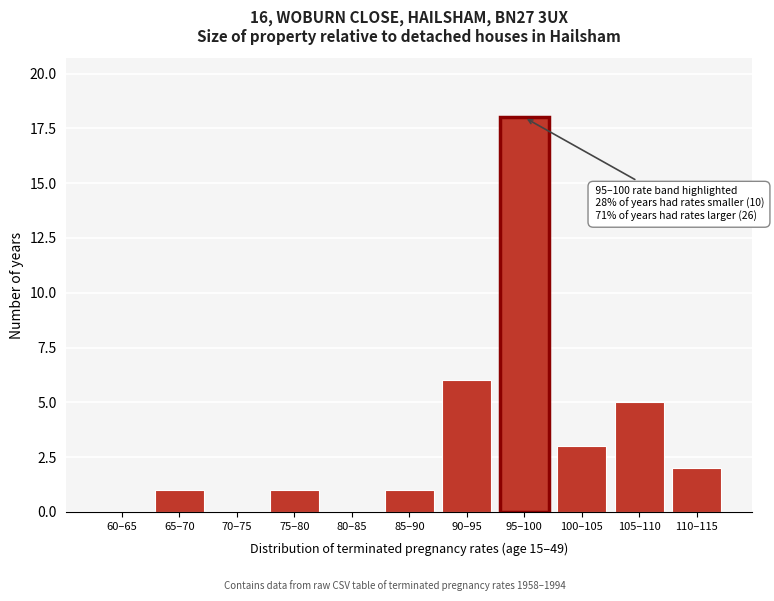

Reading left to right, list all the values displayed in this chart.

60–65=0	65–70=1	70–75=0	75–80=1	80–85=0	85–90=1	90–95=6	95–100=18	100–105=3	105–110=5	110–115=2